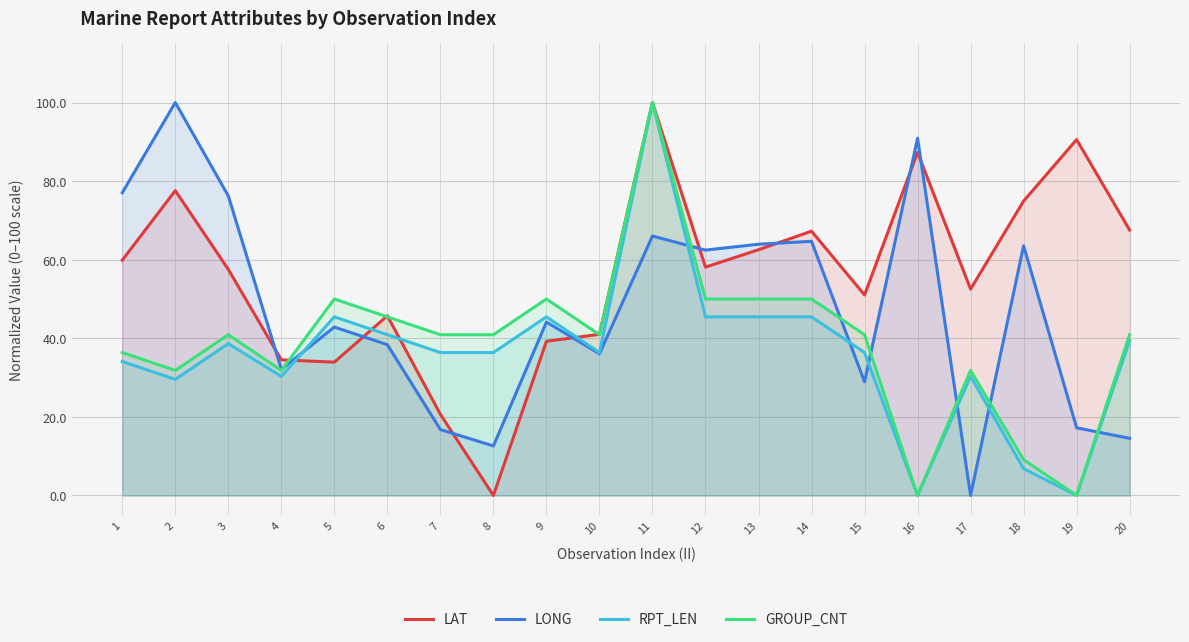

Is the value of LONG at 7 greater than the value of RPT_LEN at 8?

No